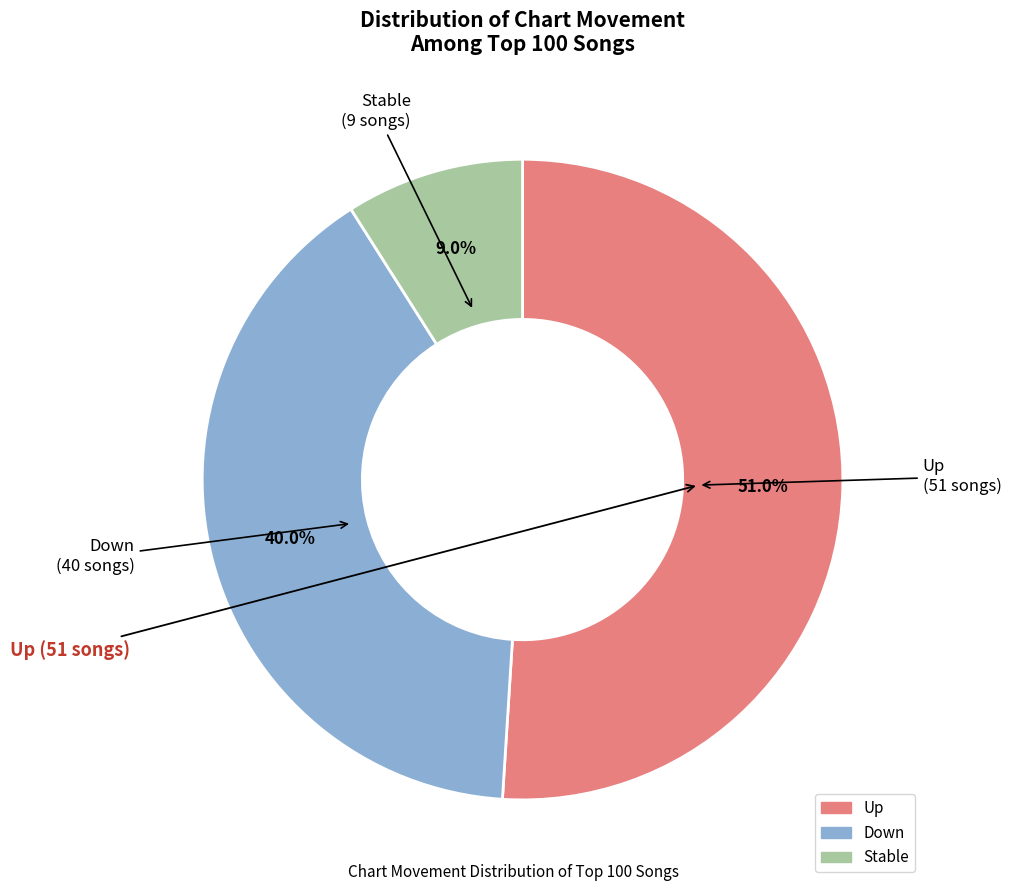

Is there a majority slice in this chart?

Yes